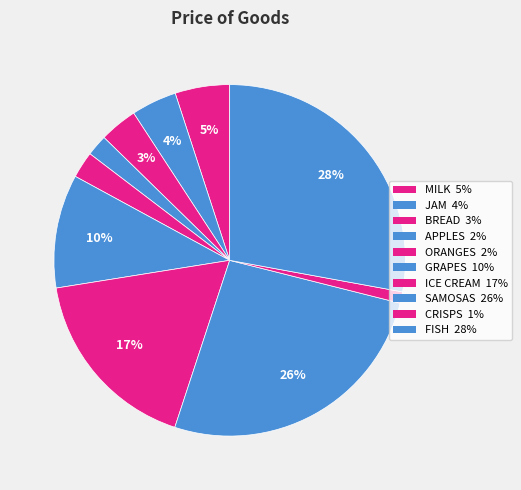

What is the smallest slice in the pie chart?

CRISPS